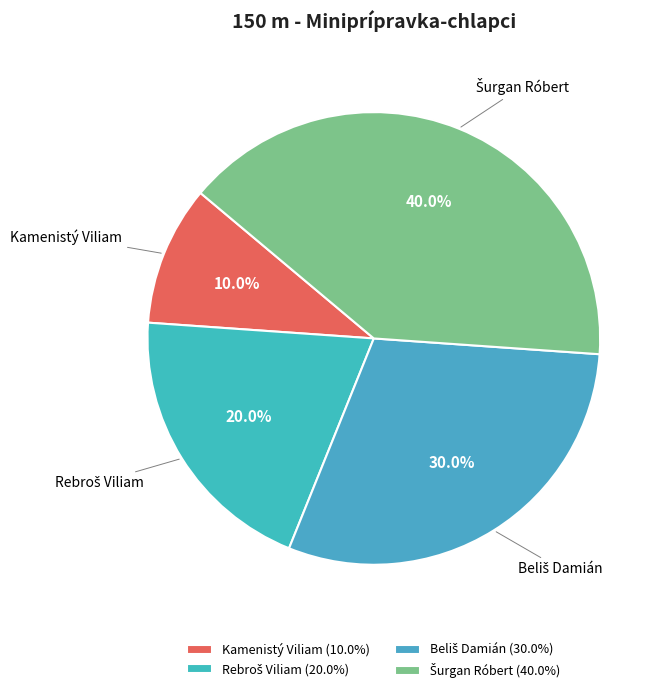

What percentage is NOT represented by Kamenistý Viliam?

90.0%